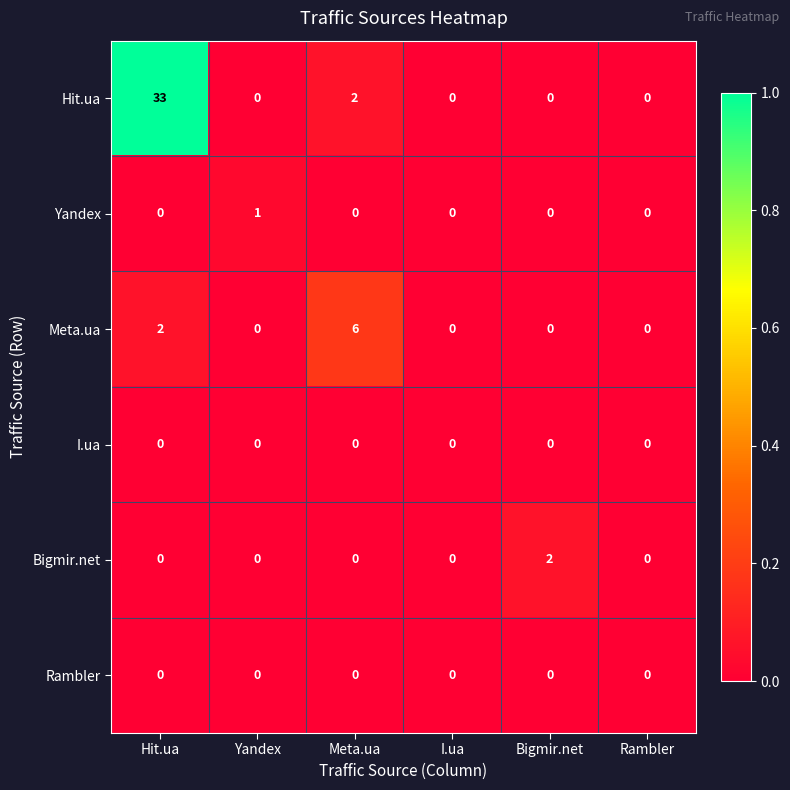

The value of I.ua at Rambler is 0. True or false?

True